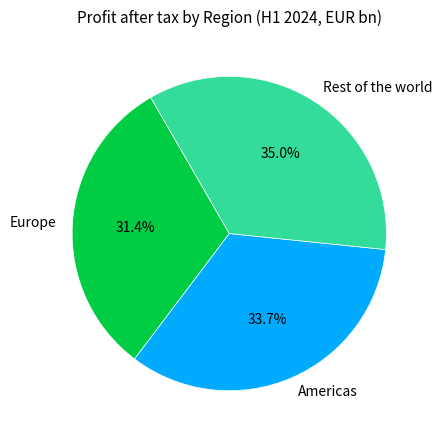

To the nearest percent, what is the difference between the Europe and Rest of the world slice percentages?

4%